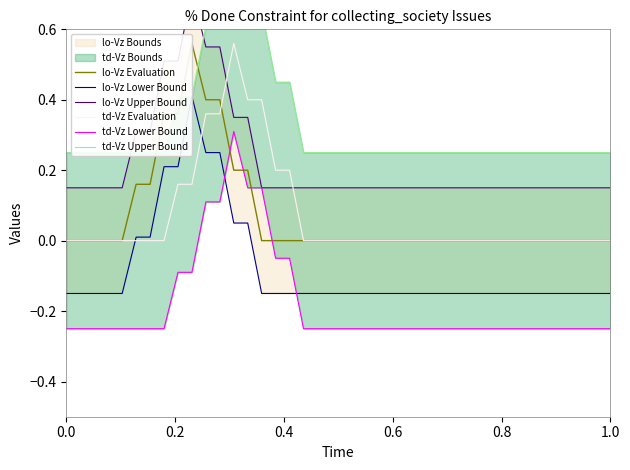

Is it true that td-Vz Evaluation equals 0.3 at 1.0?

False